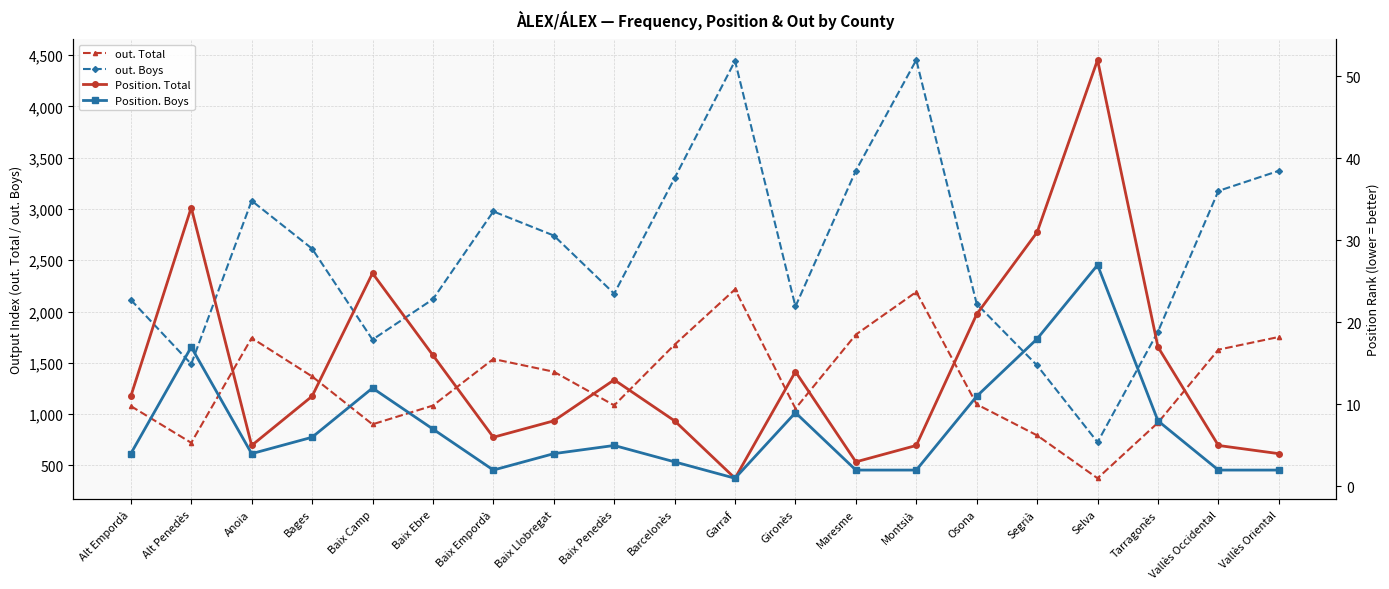

Reading right to left, extract all data points from this chart.

out. Total: 1752	1628	916	374	792	1095	2191	1775	1054	2216	1677	1085	1413	1537	1083	900	1367	1742	720	1078
out. Boys: 3372	3176	1804	726	1474	2074	4453	3374	2049	4444	3301	2174	2741	2976	2120	1726	2613	3080	1488	2114
Position. Total: 4	5	17	52	31	21	5	3	14	1	8	13	8	6	16	26	11	5	34	11
Position. Boys: 2	2	8	27	18	11	2	2	9	1	3	5	4	2	7	12	6	4	17	4